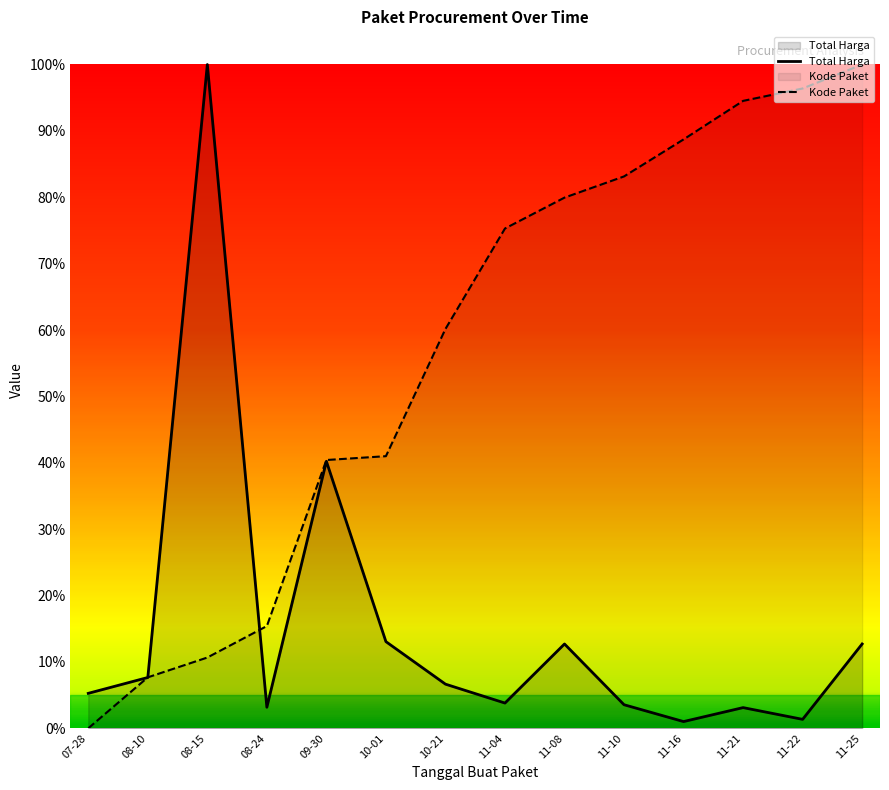

Does the chart display data point markers on the line(s)?

No